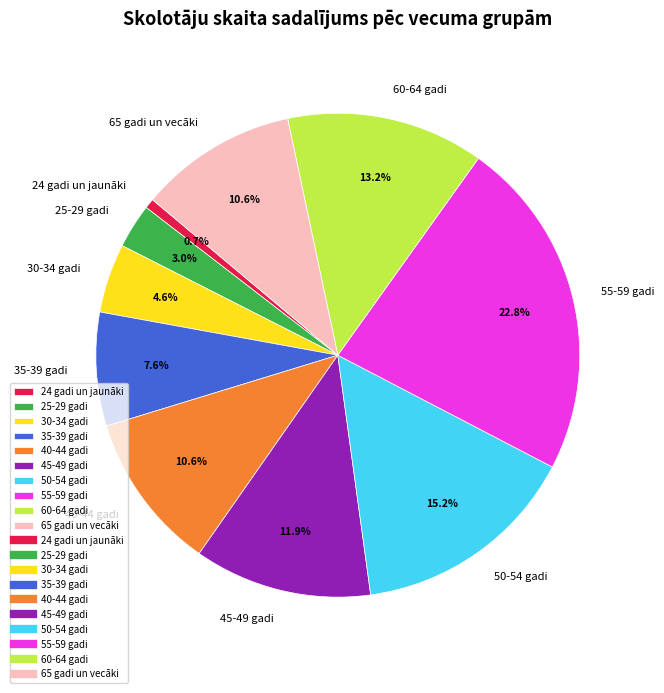

Between 24 gadi un jaunāki and 30-34 gadi, which is larger?

30-34 gadi